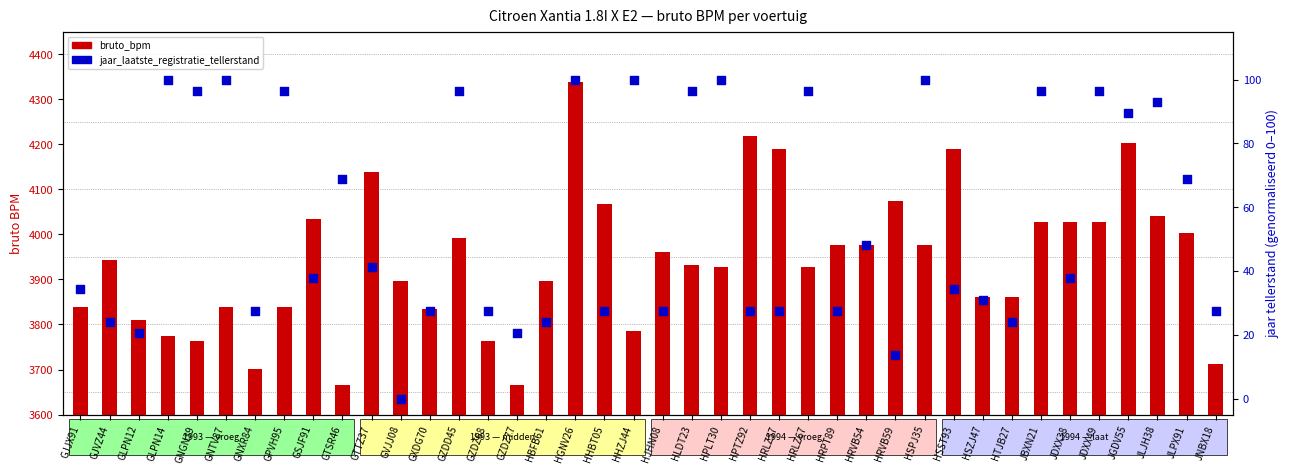

Is the value of jaar_laatste_registratie_tellerstand at GTSR46 greater than the value of bruto_bpm at HRPT89?

No